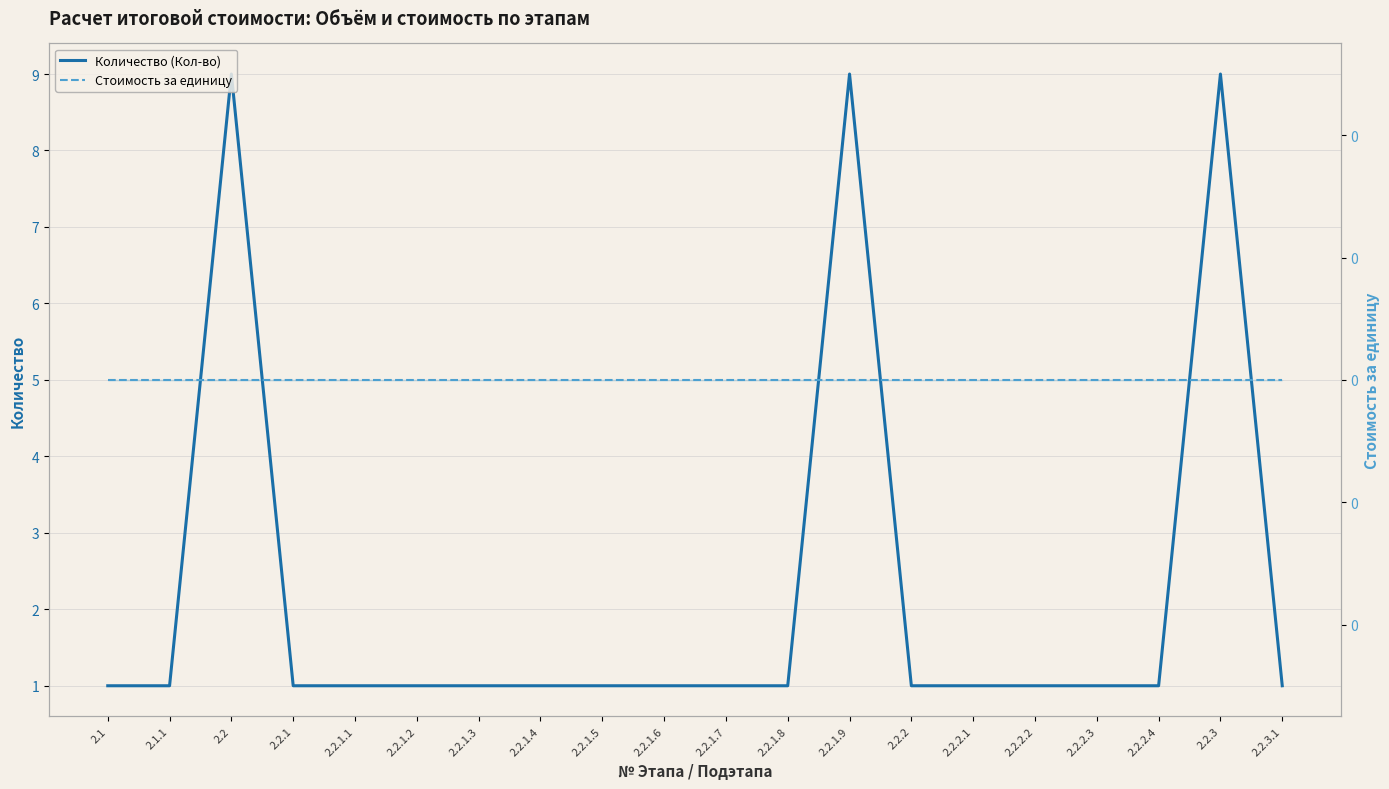

What is the total value across all series at 2.2.1.2?

1